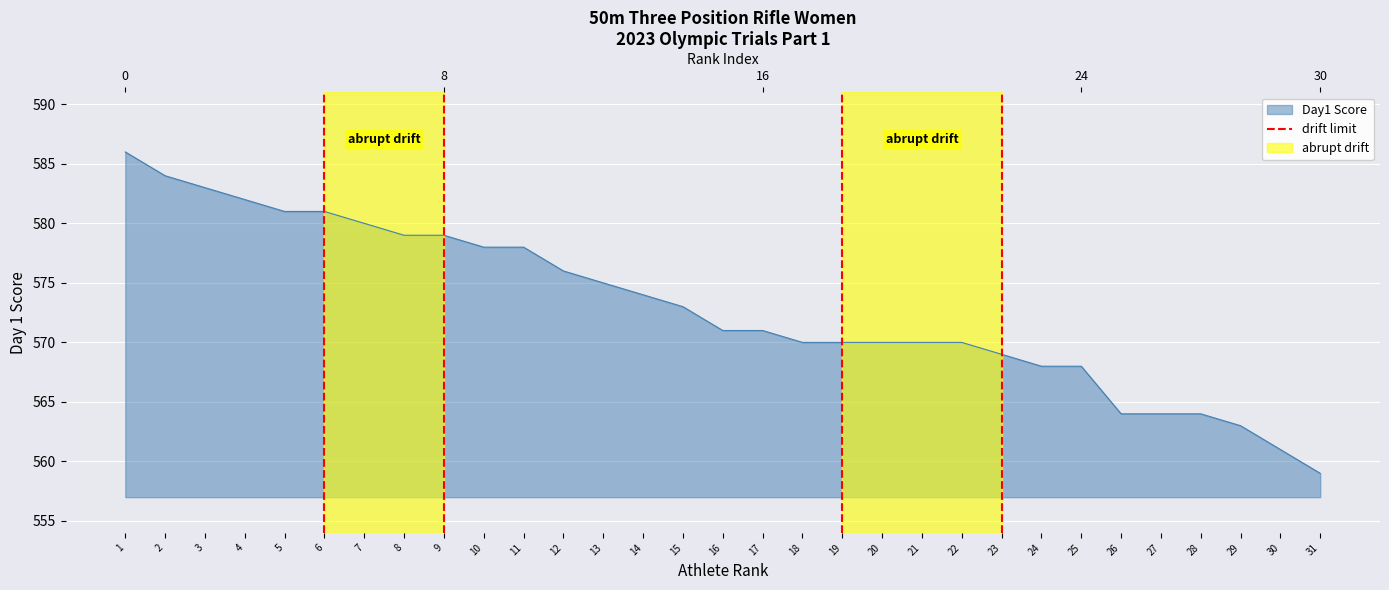

How many distinct data groups are displayed?

1